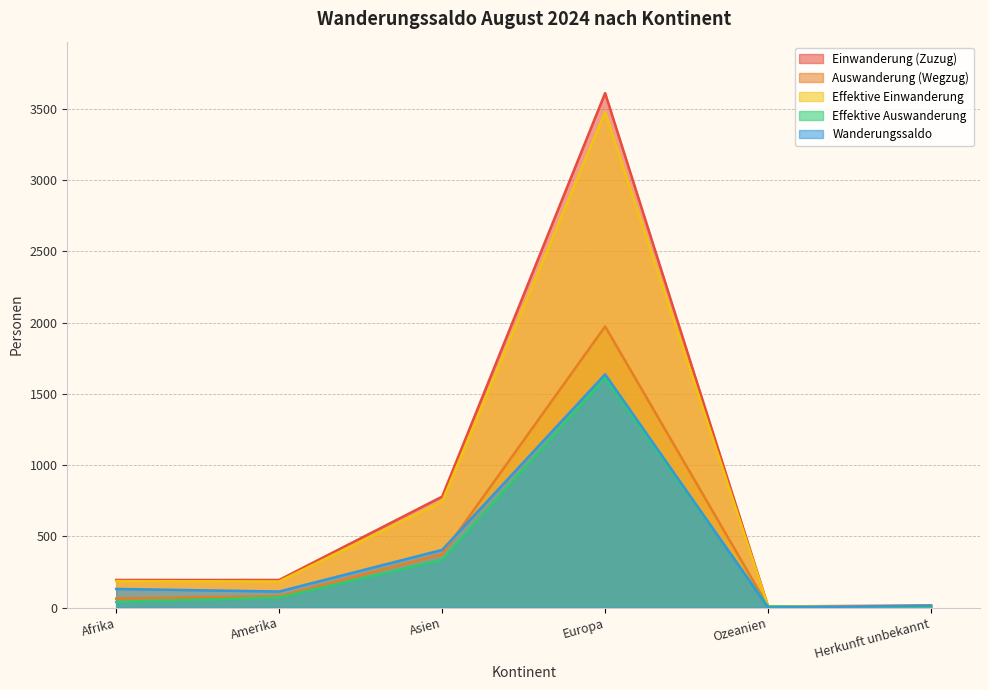

True or false: Wanderungssaldo has a value of -799 at Ozeanien.

False